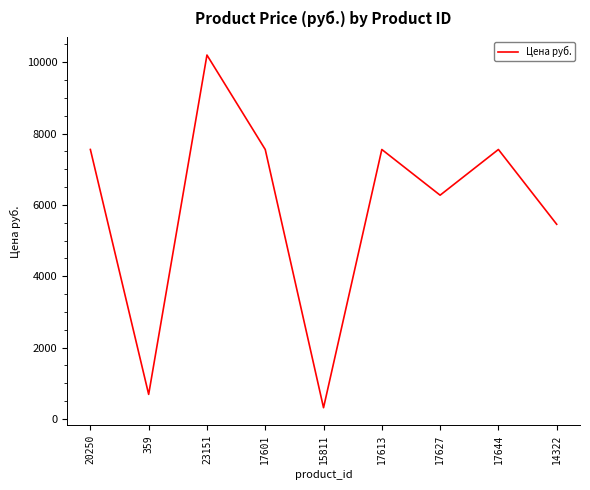

At which category does the chart reach its minimum across all series?

15811